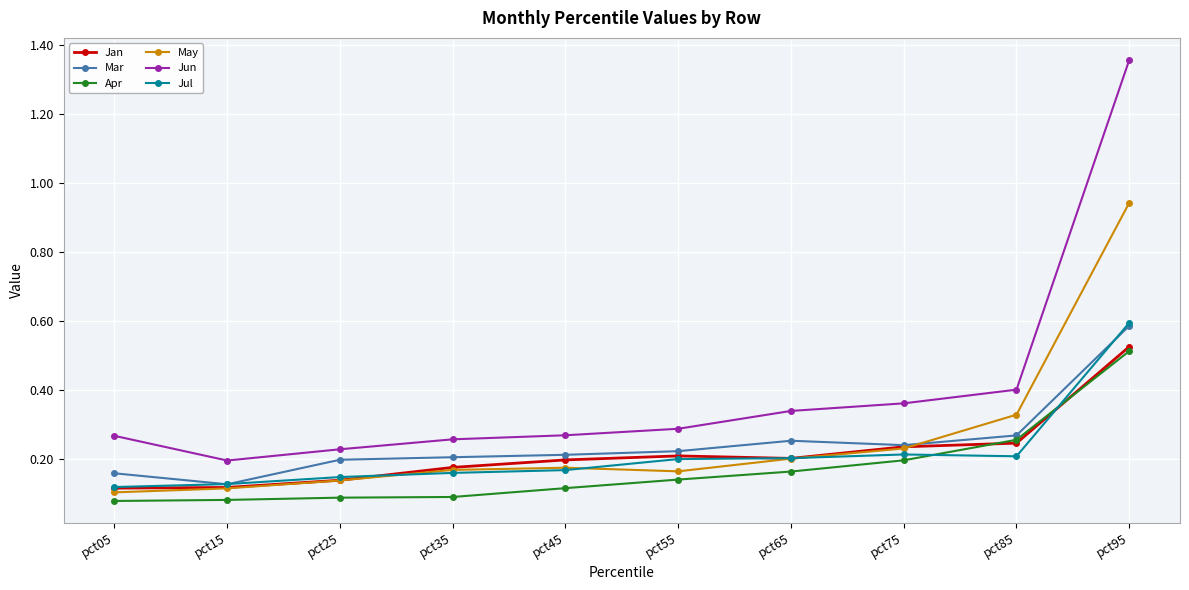

True or false: Mar has more than 0 points higher than both neighbors.

True